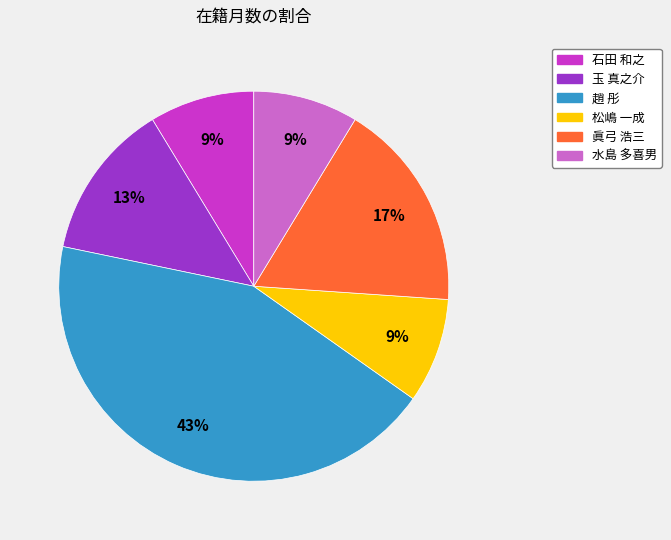

How many segments does this pie chart have?

6